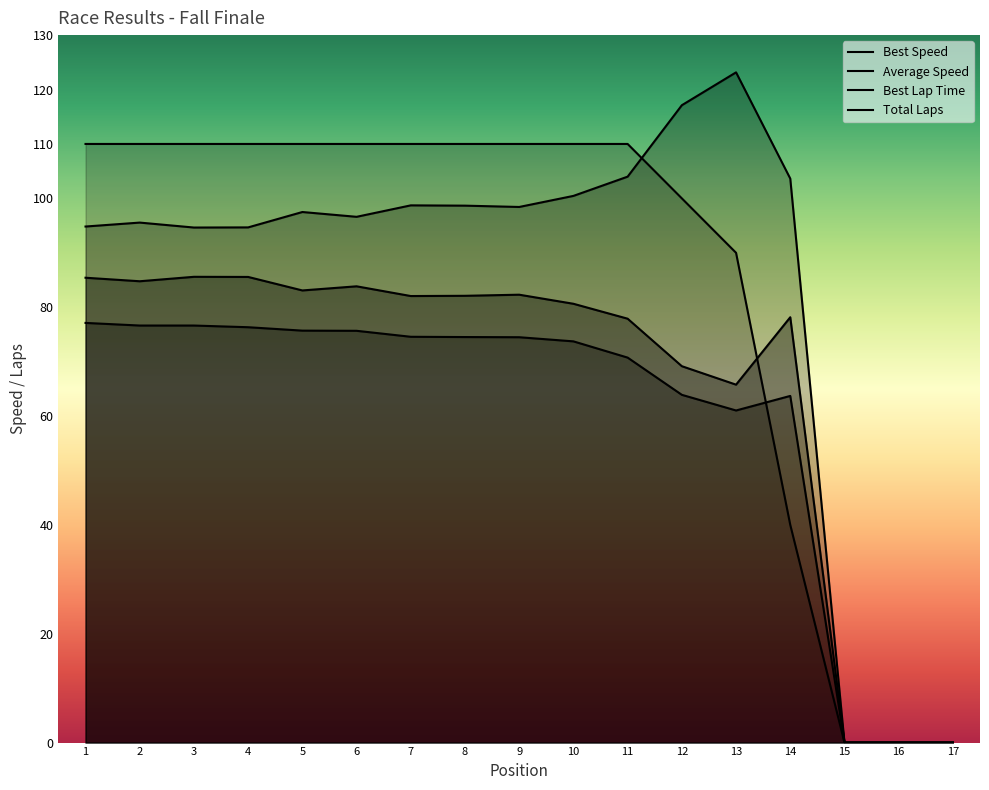

True or false: Average Speed and Total Laps intersect in this chart.

True